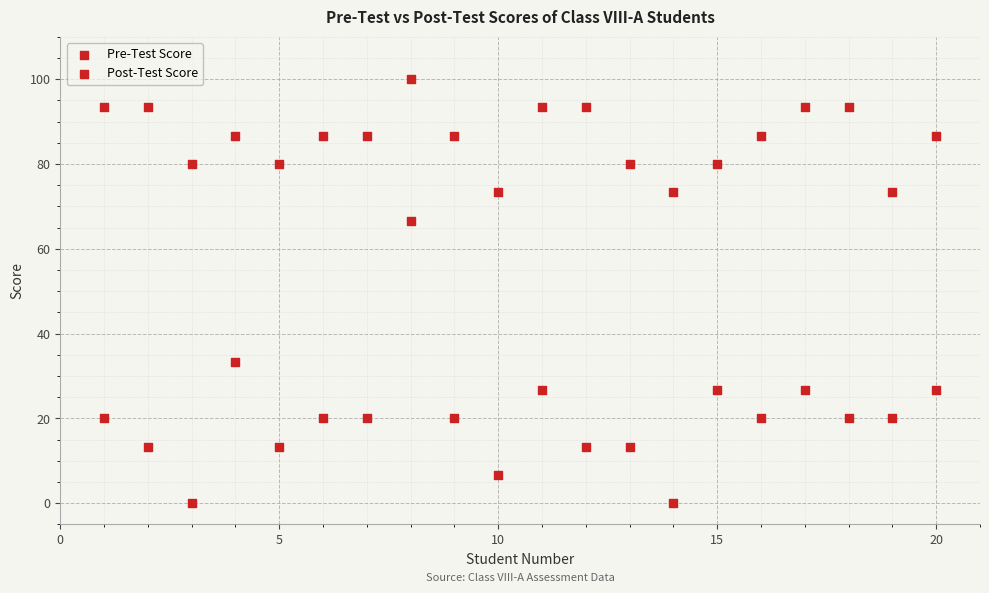

How many points are shown in the scatter plot?

40